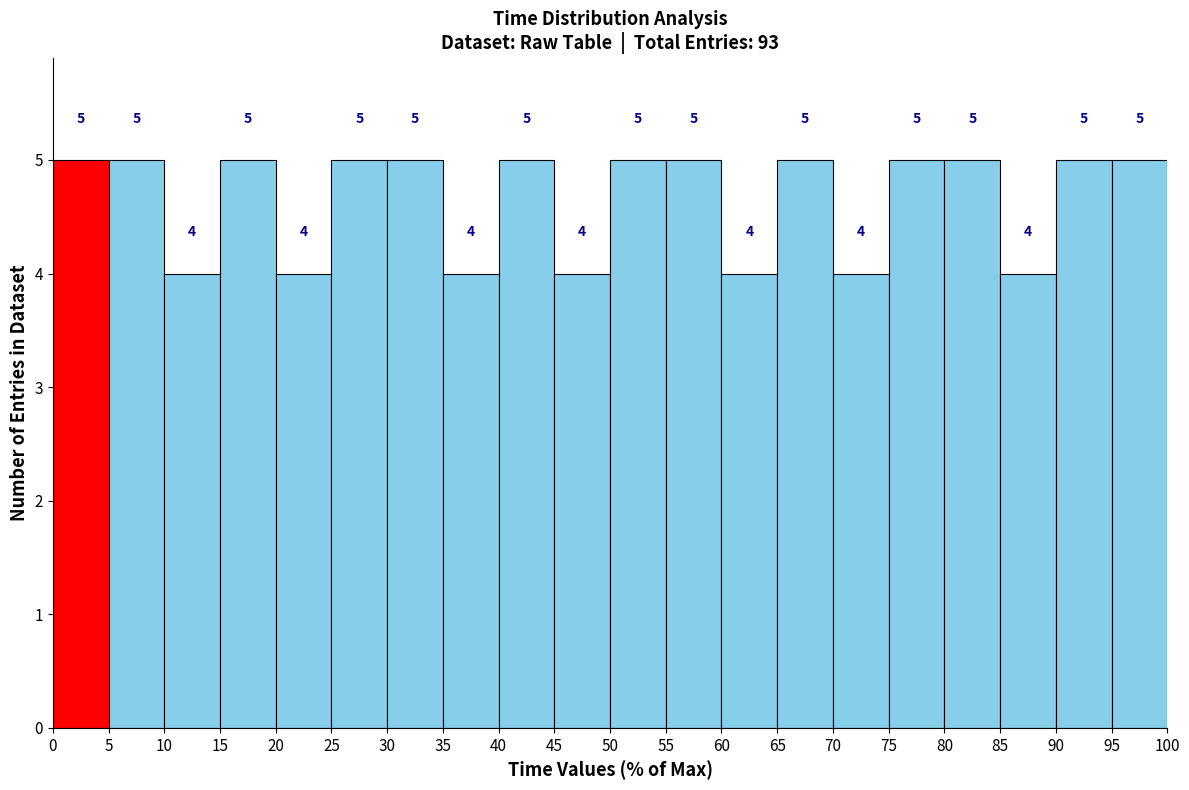

How tall is the bar that spans 40 to 45 on the x-axis?

5